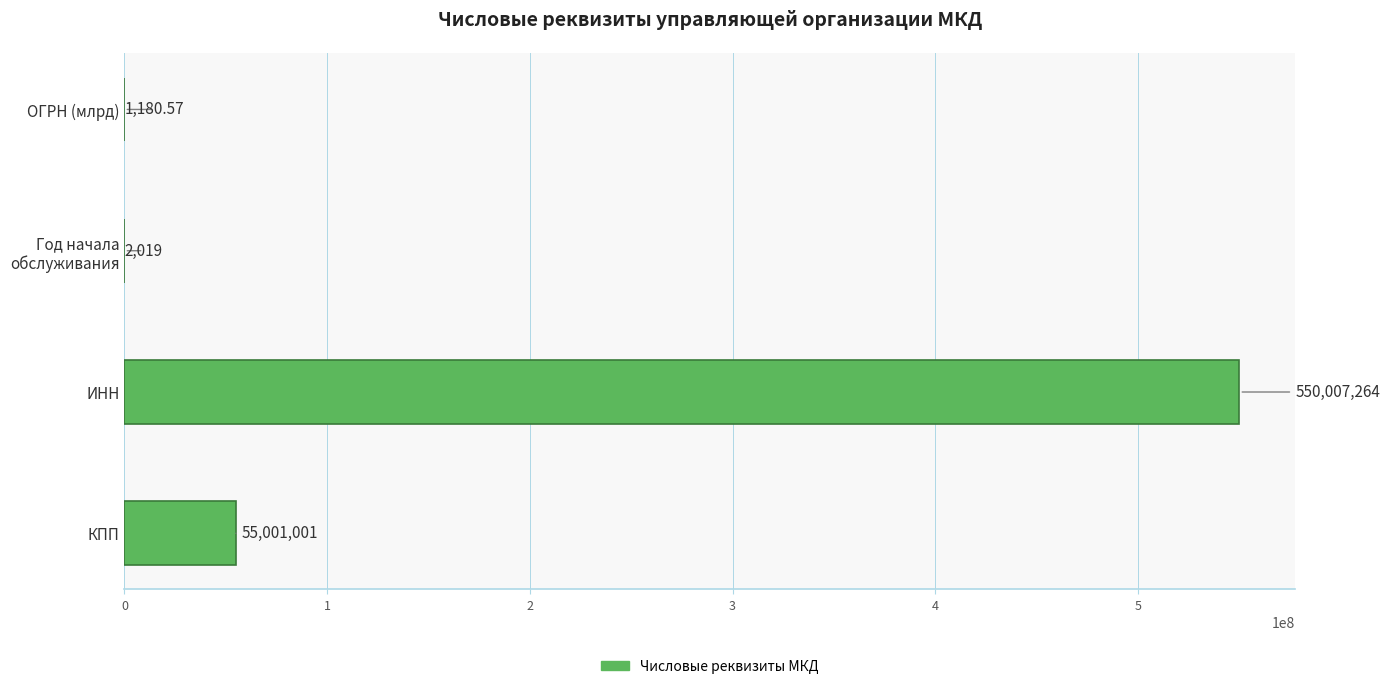

Between КПП and ИНН, which is larger?

ИНН